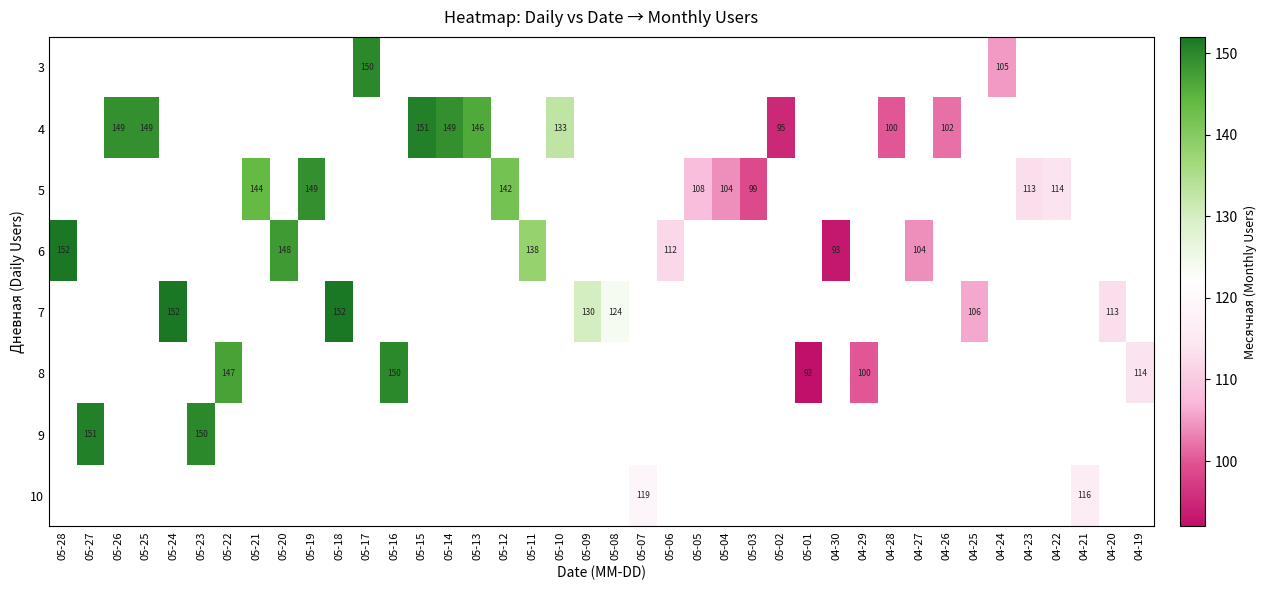

The value of 10 at 04-21 is 200. True or false?

False